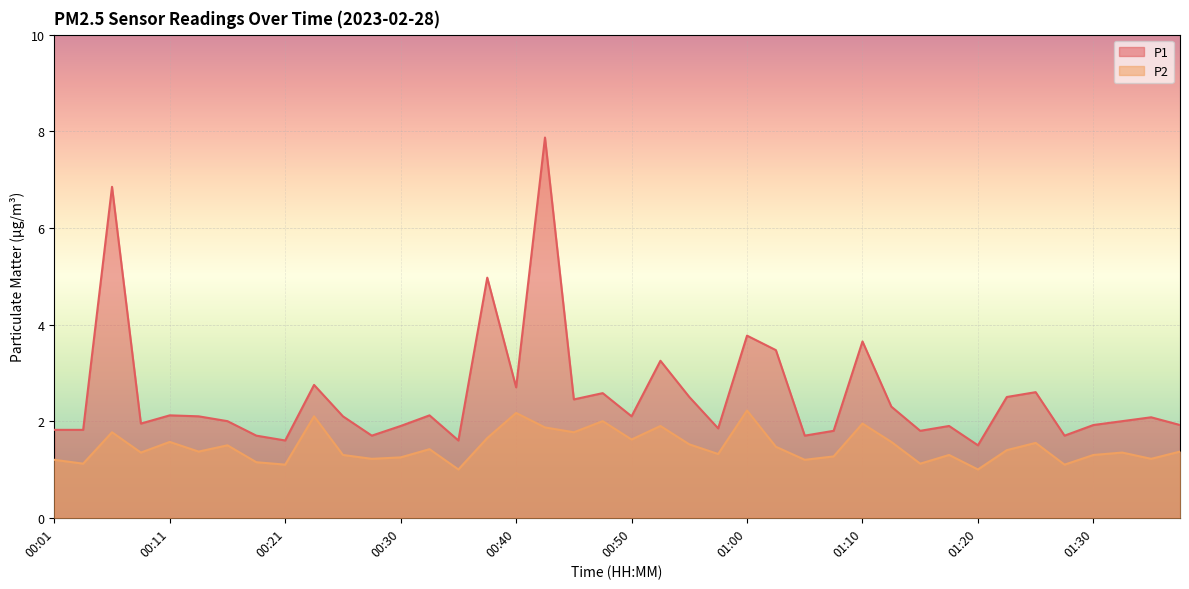

How many data points in P1 are less than 2?

17